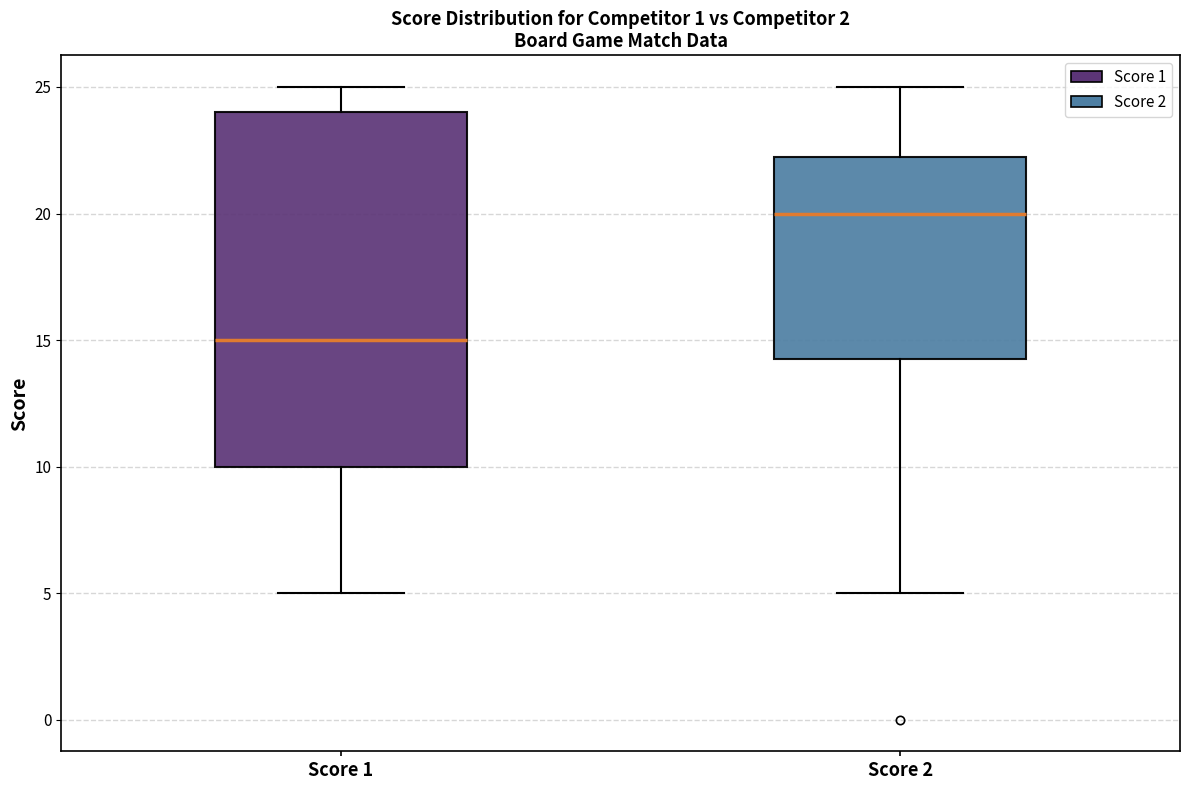

Reading left to right, transcribe this box plot: for each box, give where its median line is, the range the box spans, and where its two whiskers end, as read against the y-axis. The values are not printed on the chart, so give them approximately, as read against the axis.

Score 1: median 15.0, box 10.0 to 24.0, whiskers 5.0 to 25.0
Score 2: median 20.0, box 14.5 to 22.5, whiskers 5.0 to 25.0